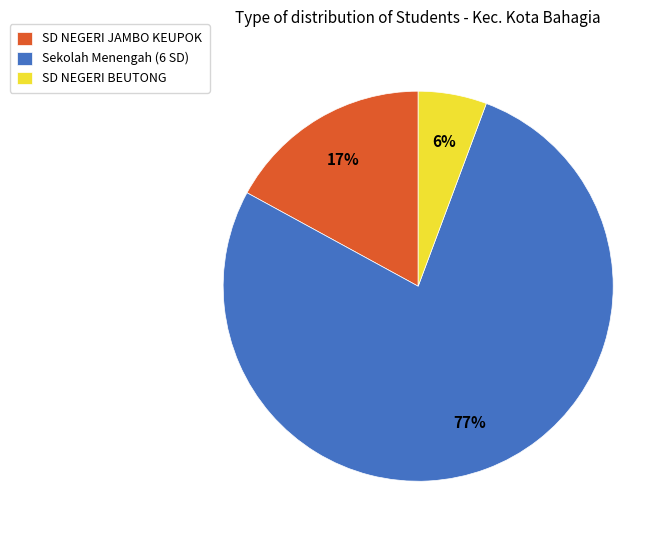

Is Sekolah Menengah (6 SD) the majority of the pie?

Yes